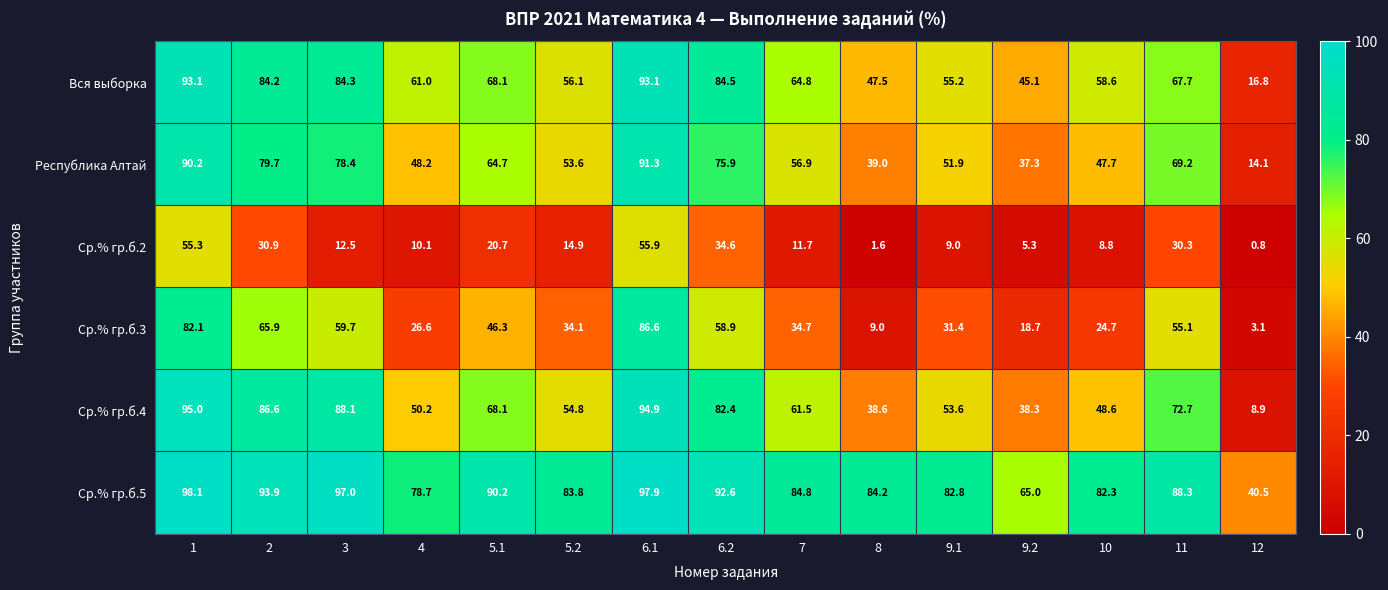

True or false: Ср.% гр.б.5 has a value of 97.9 at 6.1.

True